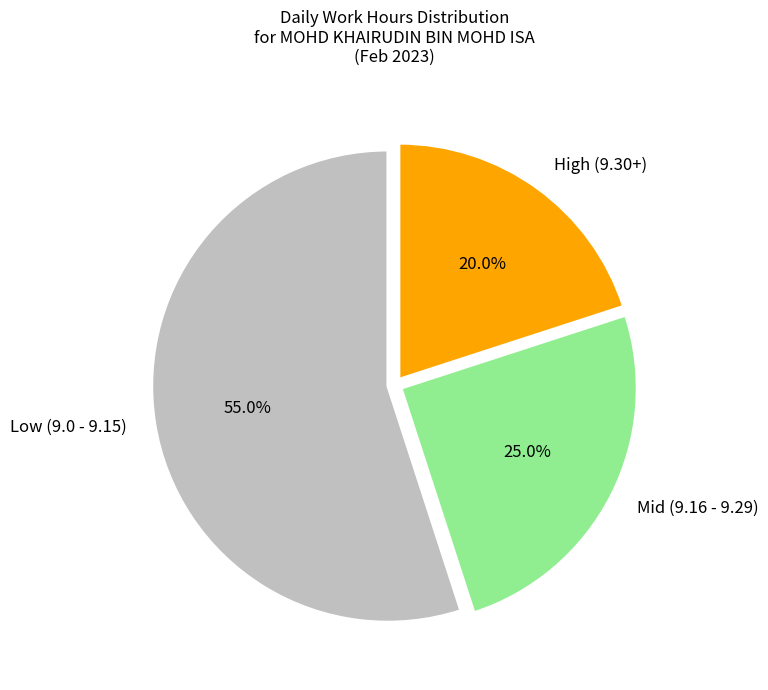

To the nearest percent, what is the average slice percentage?

33%